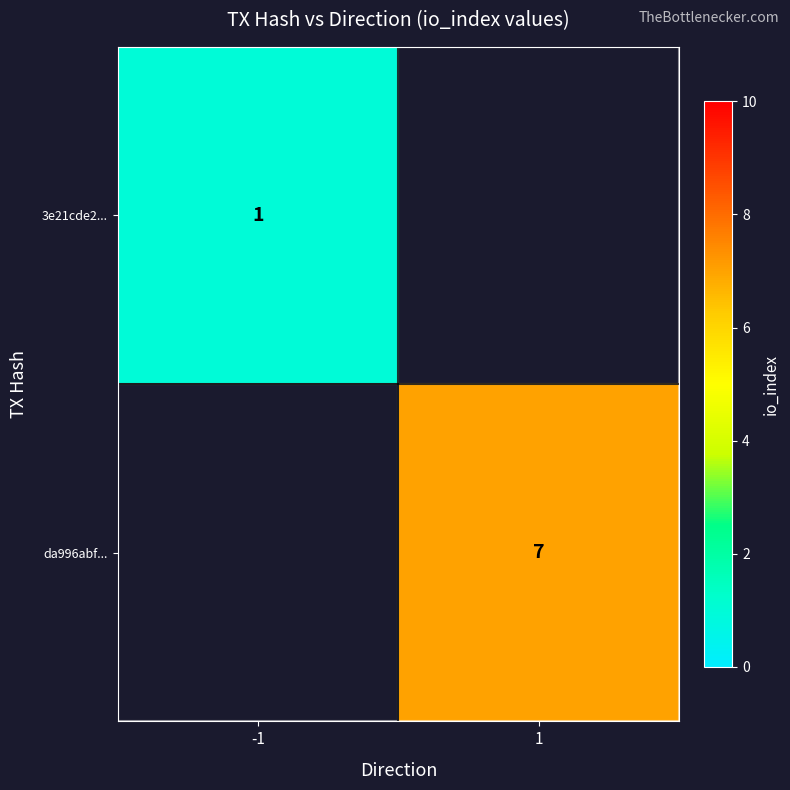

Is it true that 3e21cde2... equals 1 at -1?

True